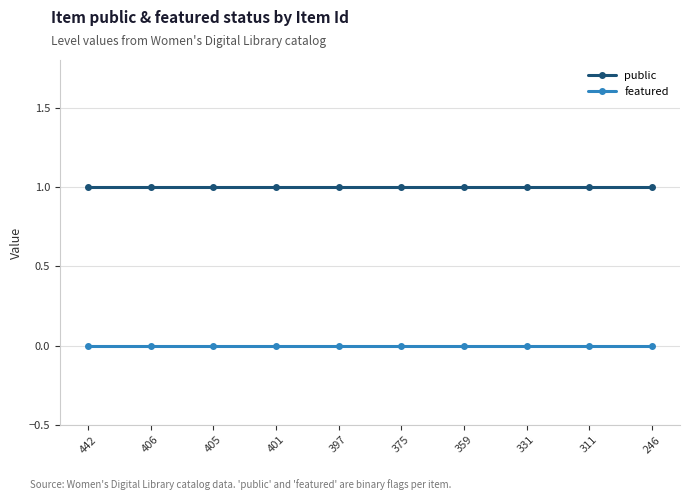

How many data points does each series have?

10